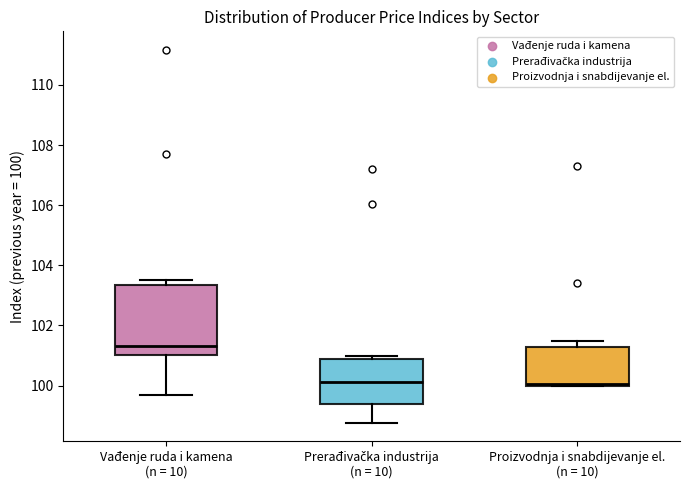

Where is the upper edge of the box for Prerađivačka industrija (n = 10) on the y-axis? The values are not printed on the chart, so give them approximately, as read against the axis.

100.8